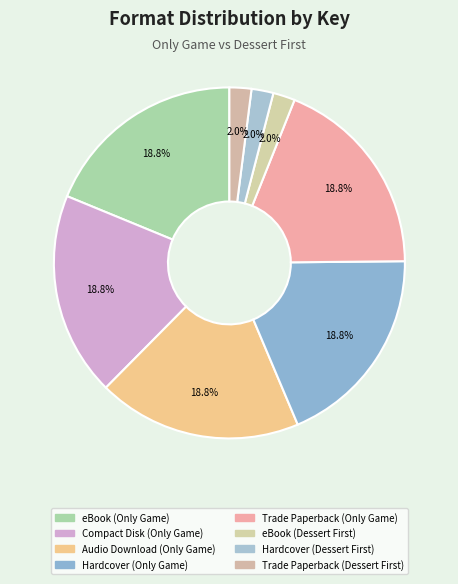

How many slices are in this pie chart?

8